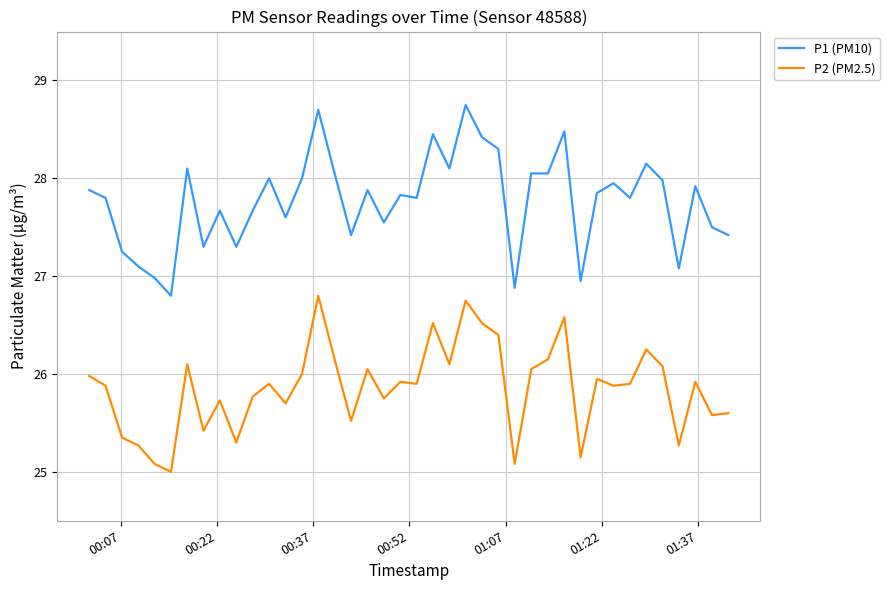

Which series has the largest total across all categories?

P1 (PM10)